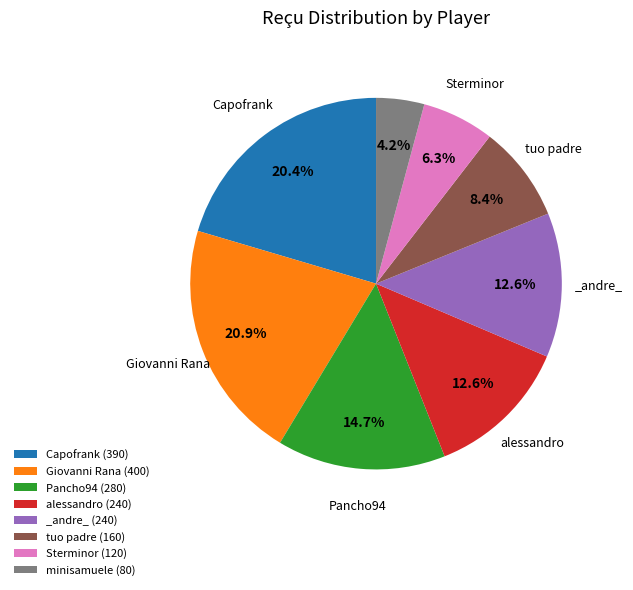

What percentage is the Capofrank slice, to the nearest percent?

20%